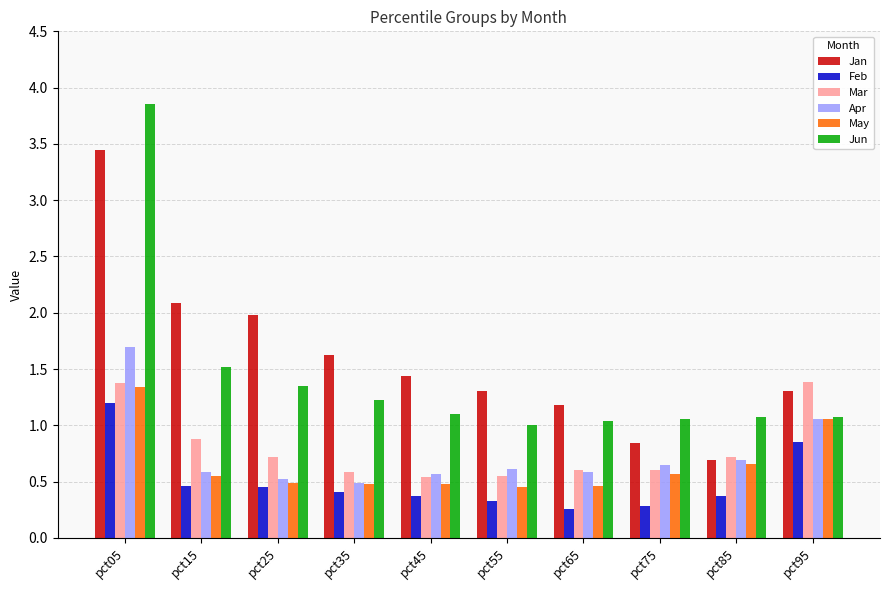

Between pct85 and pct95, which series saw the biggest shift?

Mar